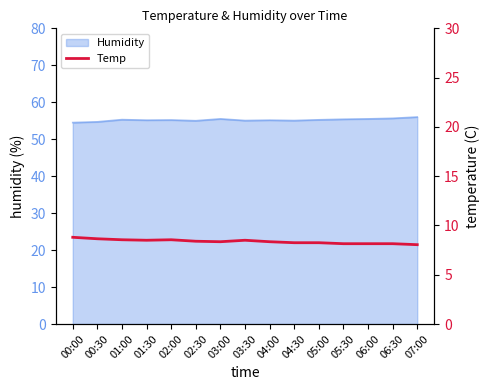

Which has a higher value, 04:30 or 04:00?

04:00